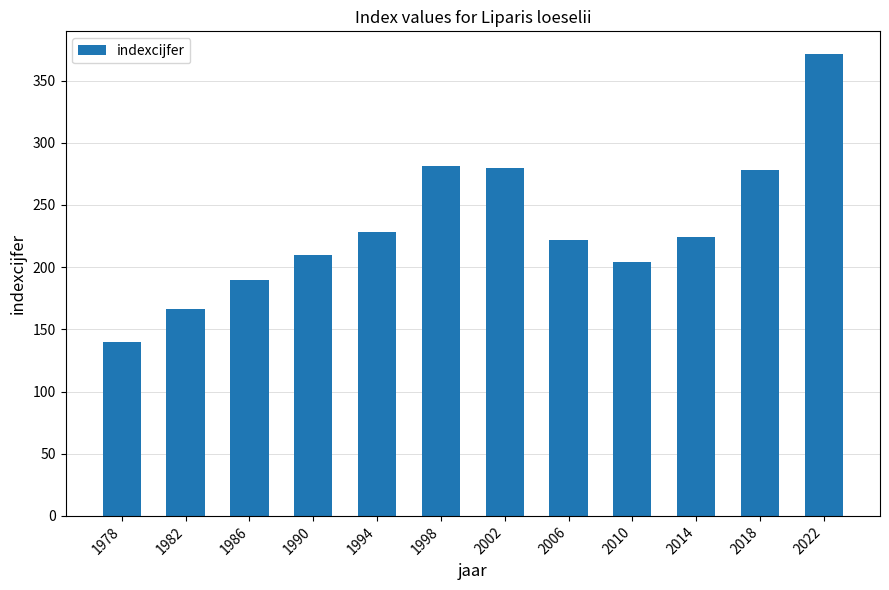

Approximately how many times larger is the value at 2022 compared to 2010?

1.8